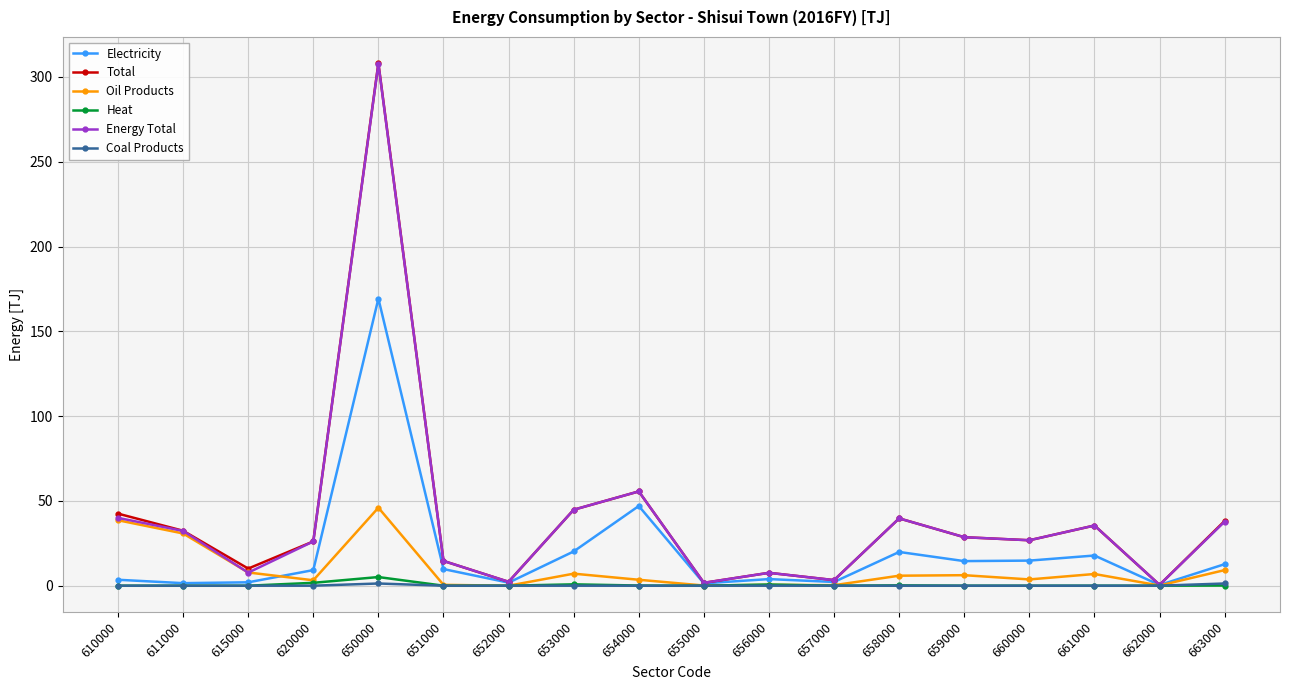

Does the chart have visible grid lines?

Yes